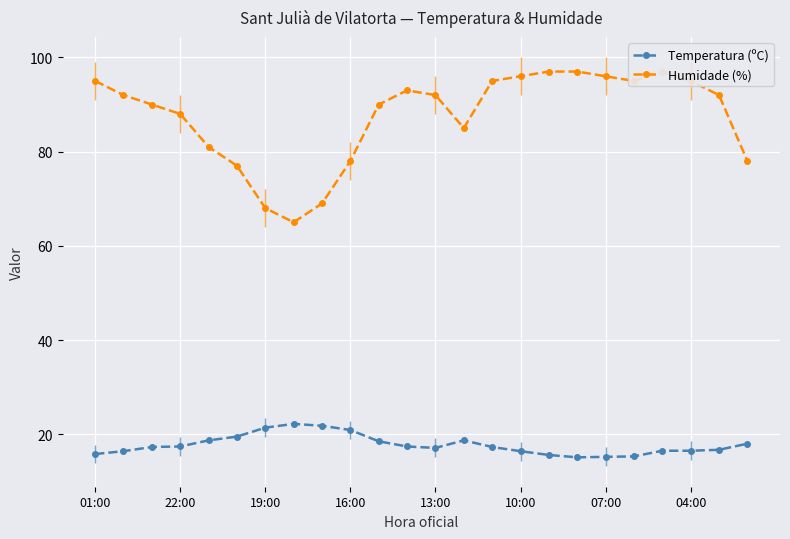

What is the maximum value for Temperatura (ºC)?

22.2